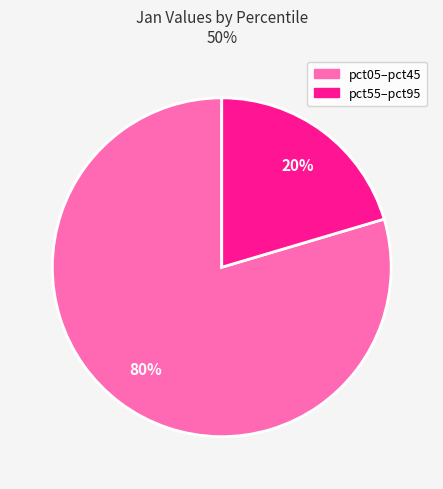

How many segments does this pie chart have?

2